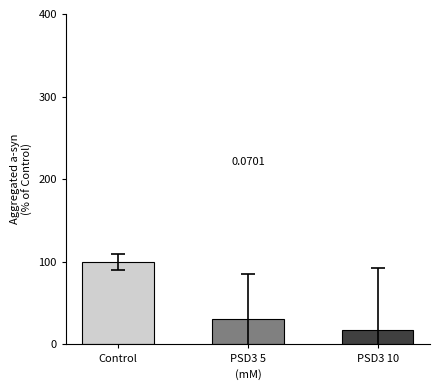

What is the greatest value displayed?

100.0